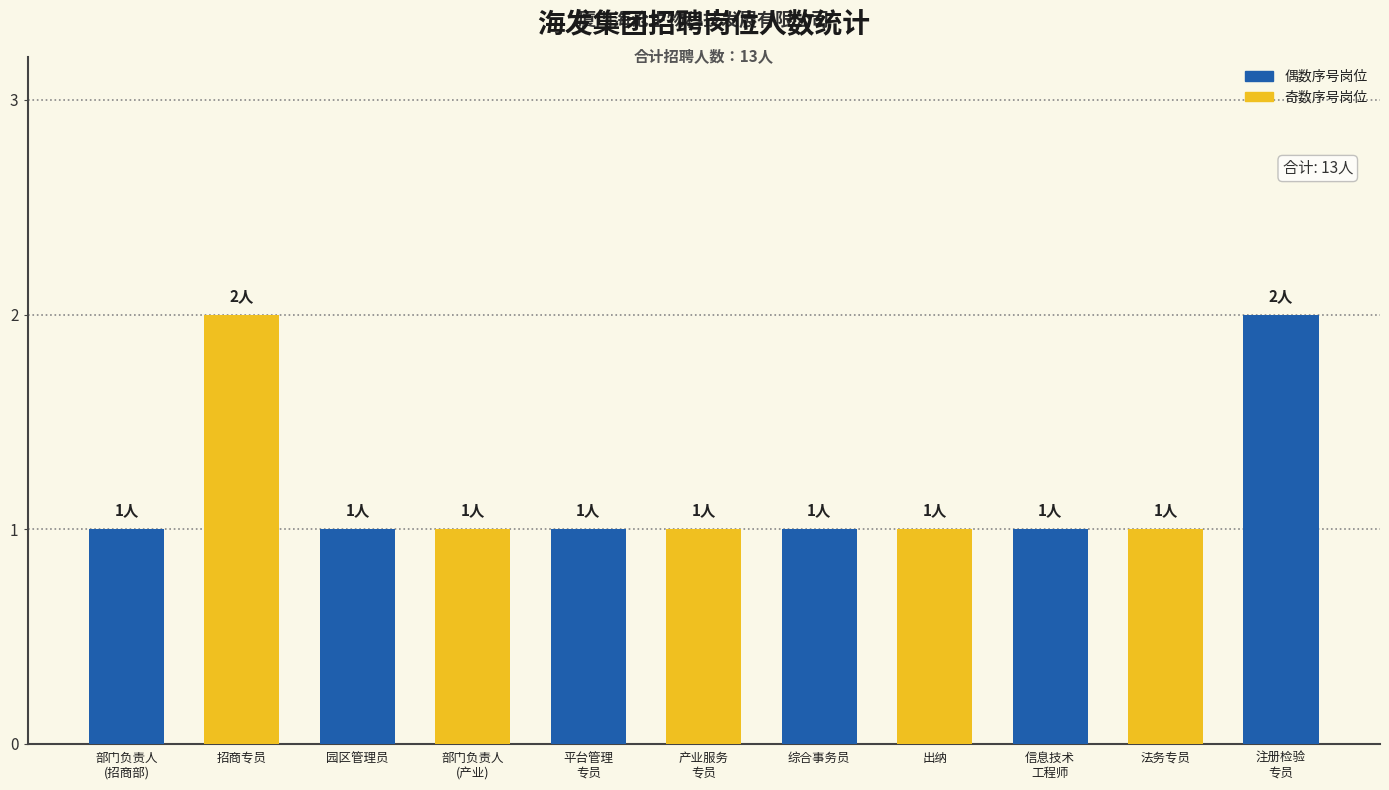

Approximately how many times larger is the value at 部门负责人
(招商部) compared to 部门负责人
(产业)?

1.0